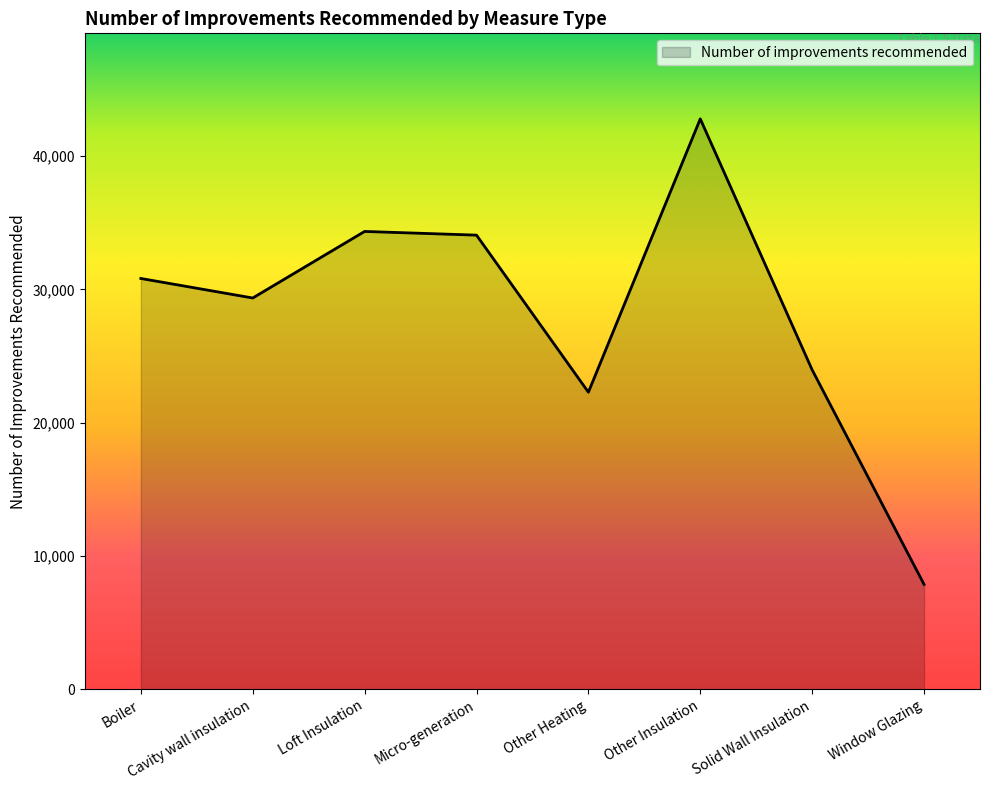

Read the value at Micro-generation, to the nearest 10.

34070